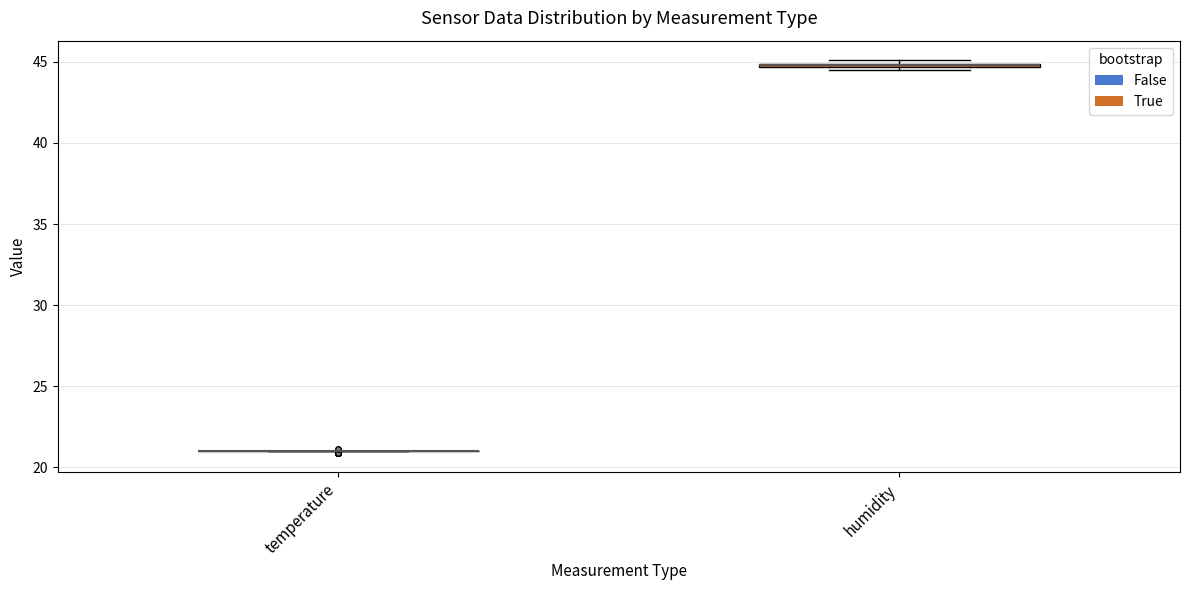

Where is the lower edge of the box for humidity on the y-axis? The values are not printed on the chart, so give them approximately, as read against the axis.

44.5